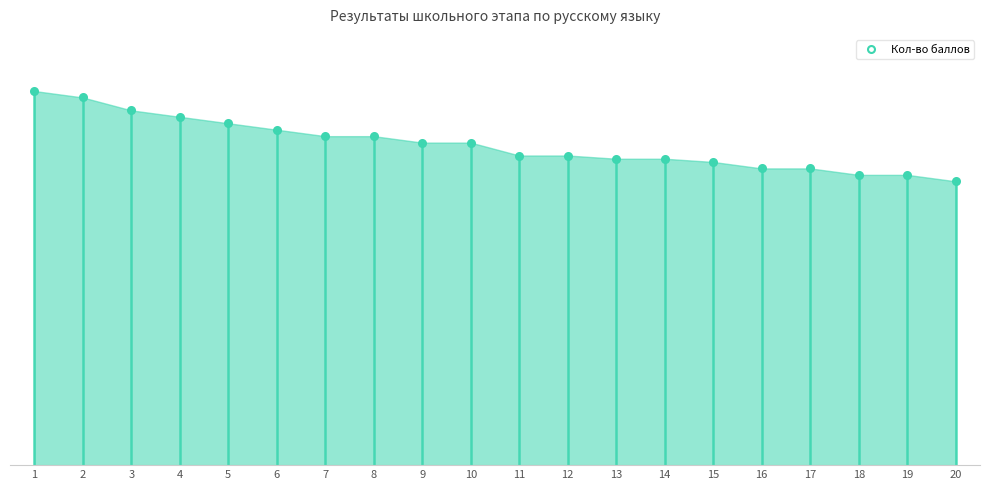

What is the smallest value displayed?

44.0